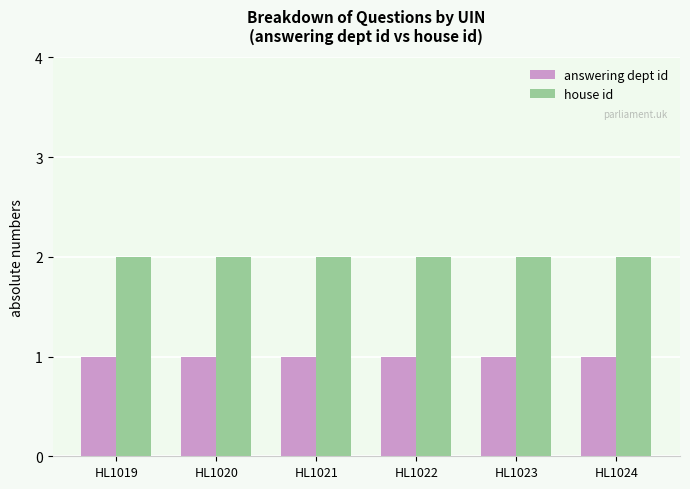

List the series in order of their peak value, lowest first.

answering dept id, house id